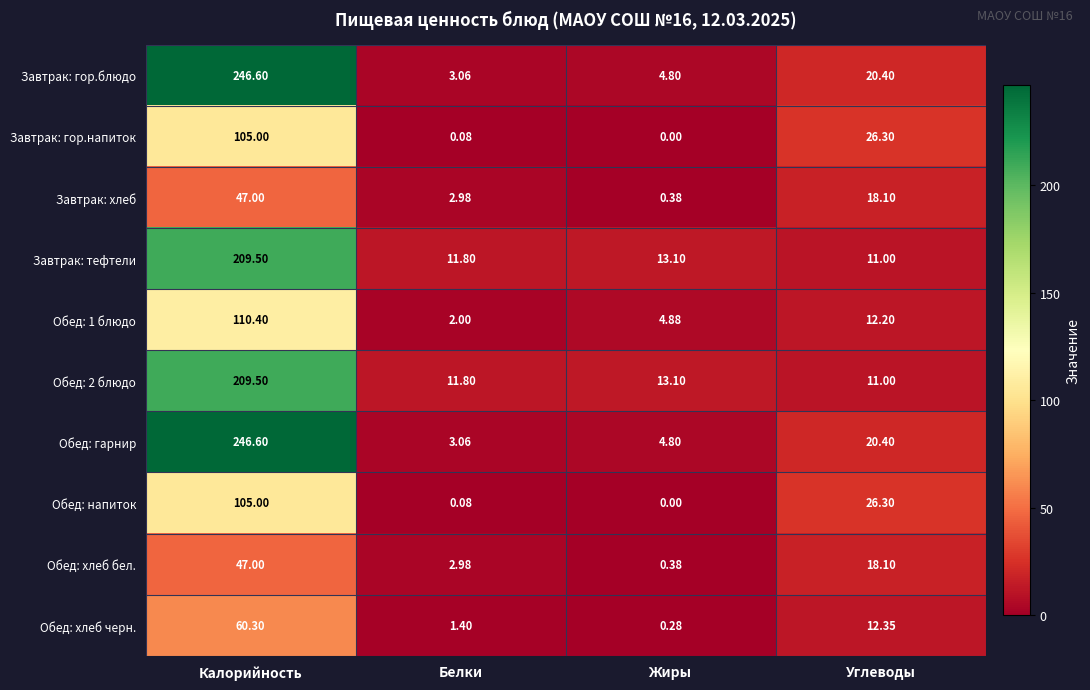

At which category does the chart reach its minimum across all series?

Жиры